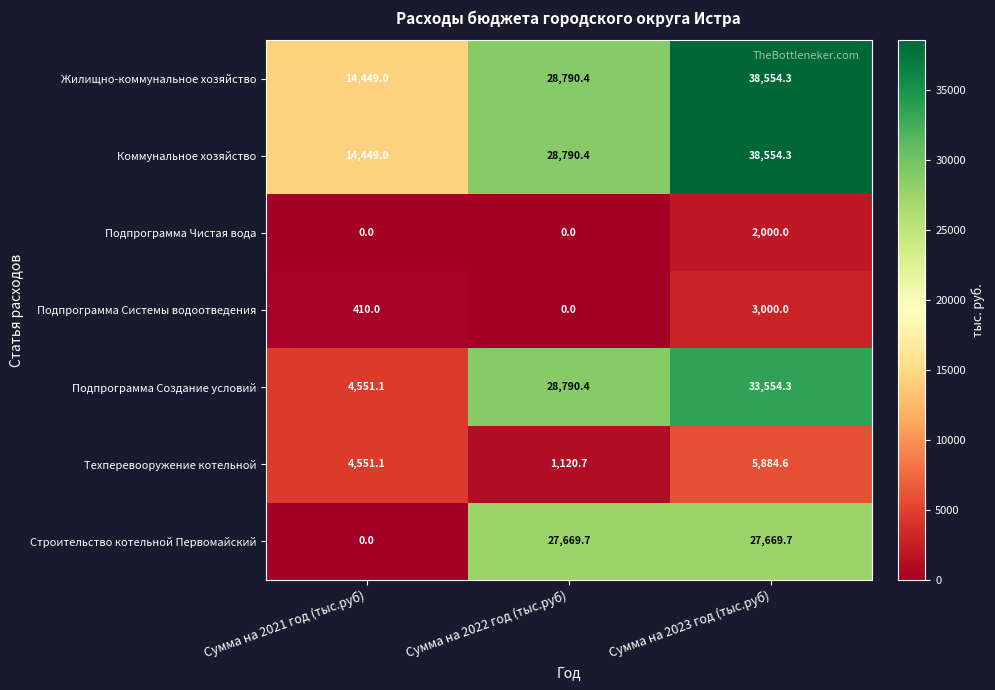

The Жилищно-коммунальное хозяйство series shows 28790.4 at Сумма на 2022 год (тыс.руб). True or false?

True